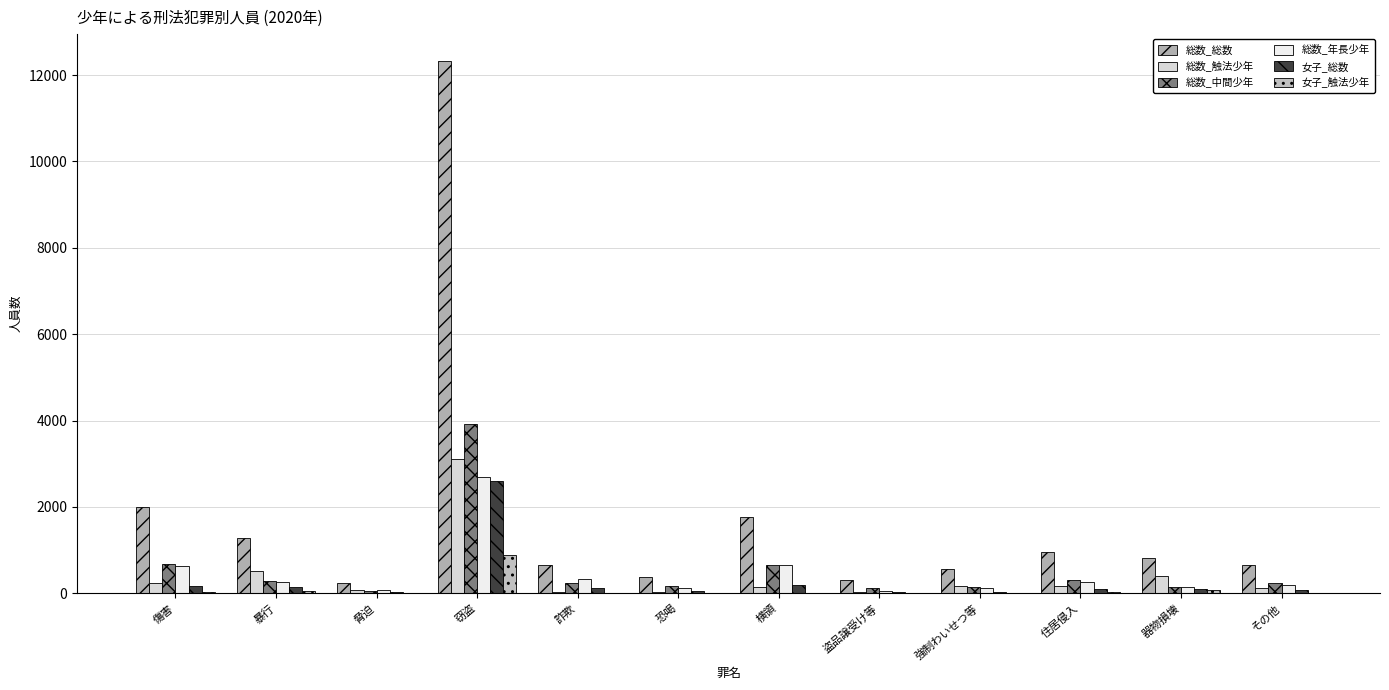

What is the total value across all series at 暴行?

2575